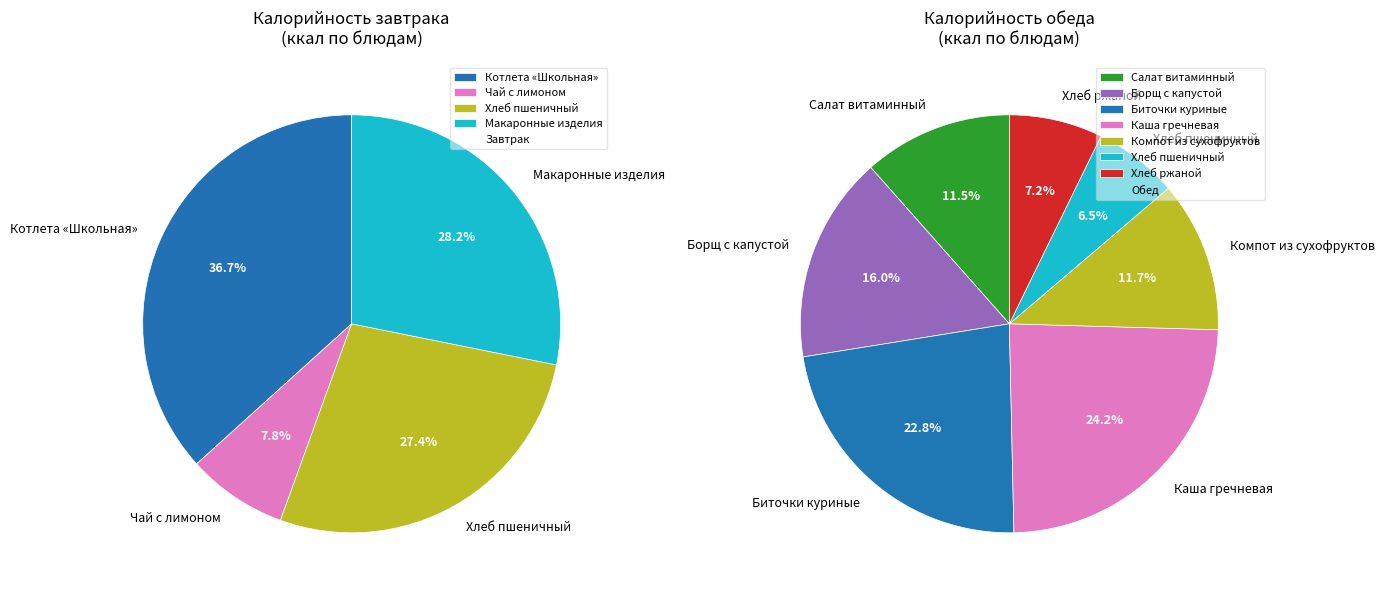

Count the number of slices in the pie.

11